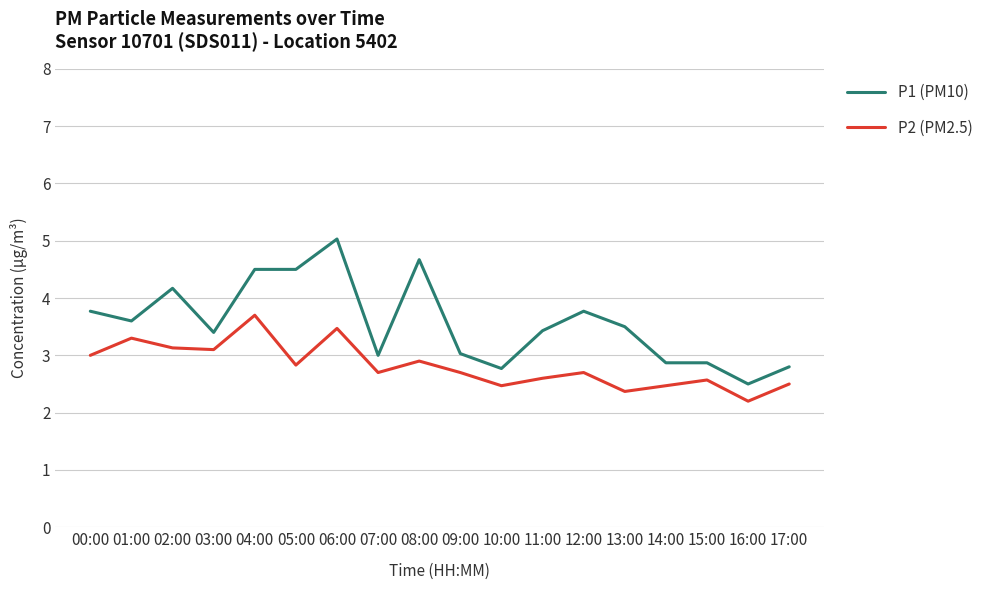

How many distinct data groups are displayed?

2